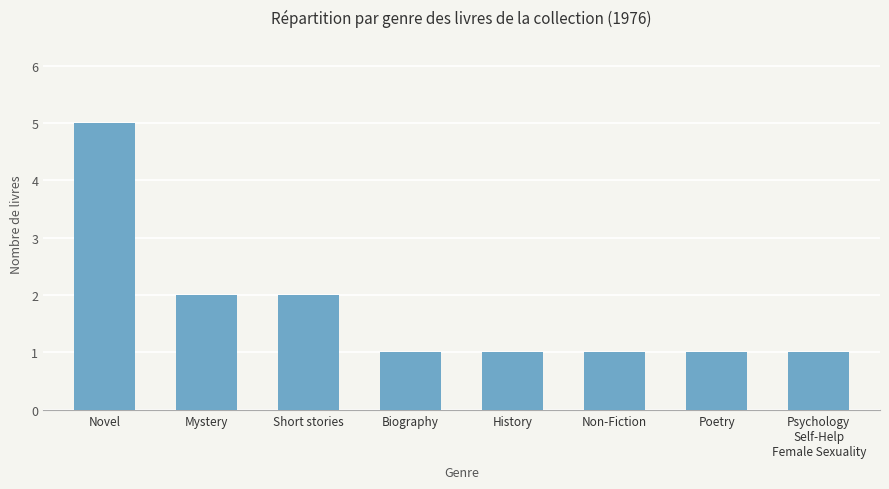

What is the greatest value displayed?

5